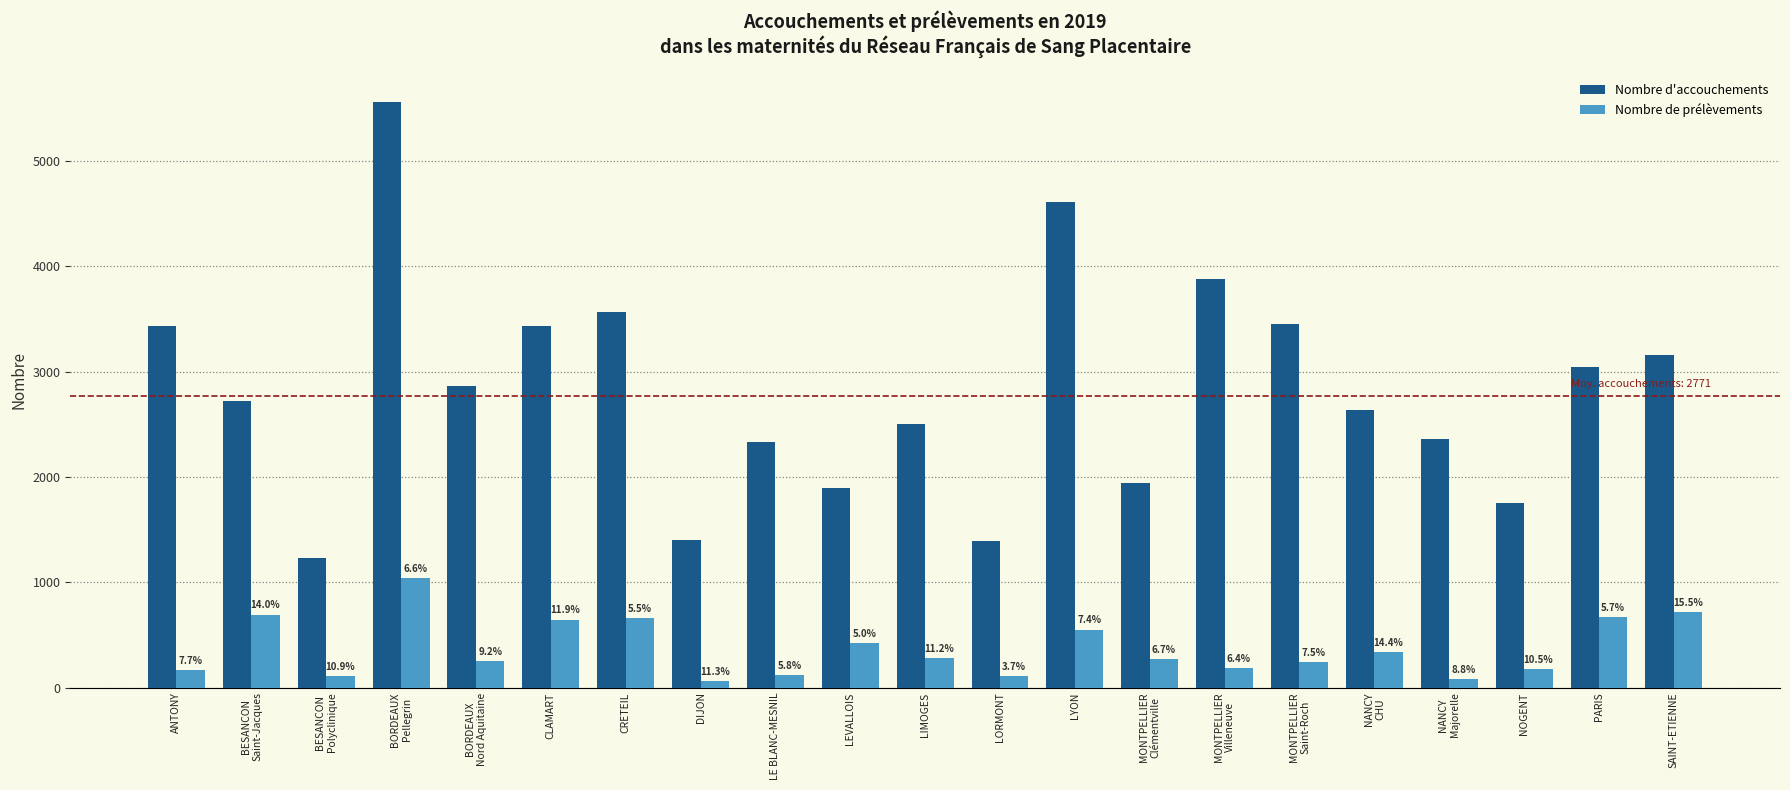

Which category has the lowest value across all series?

DIJON